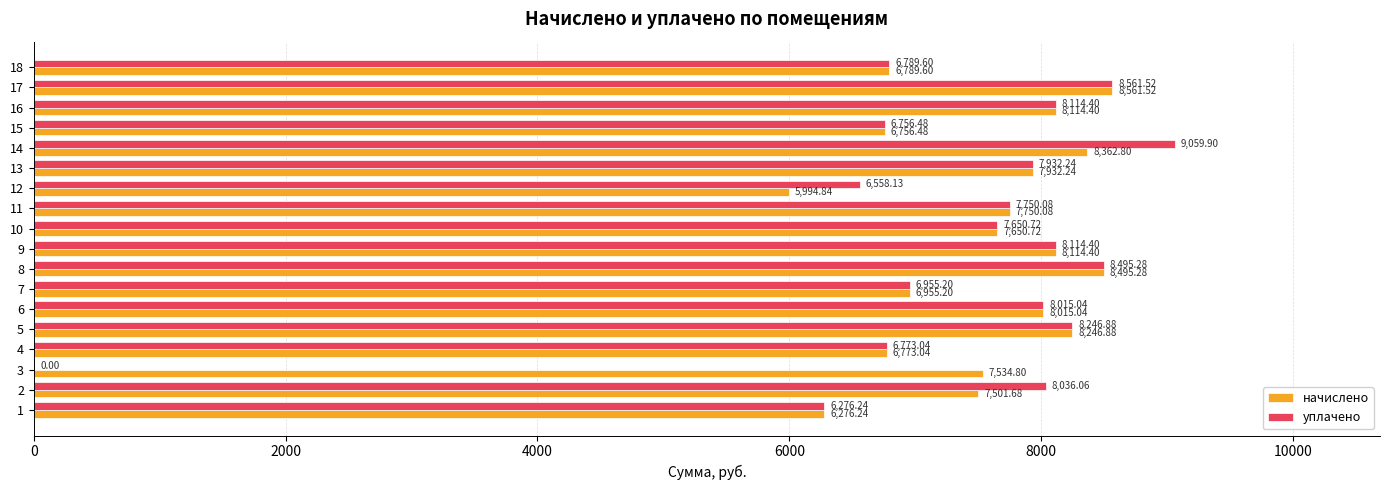

What is the sum of all уплачено values?

130085.2